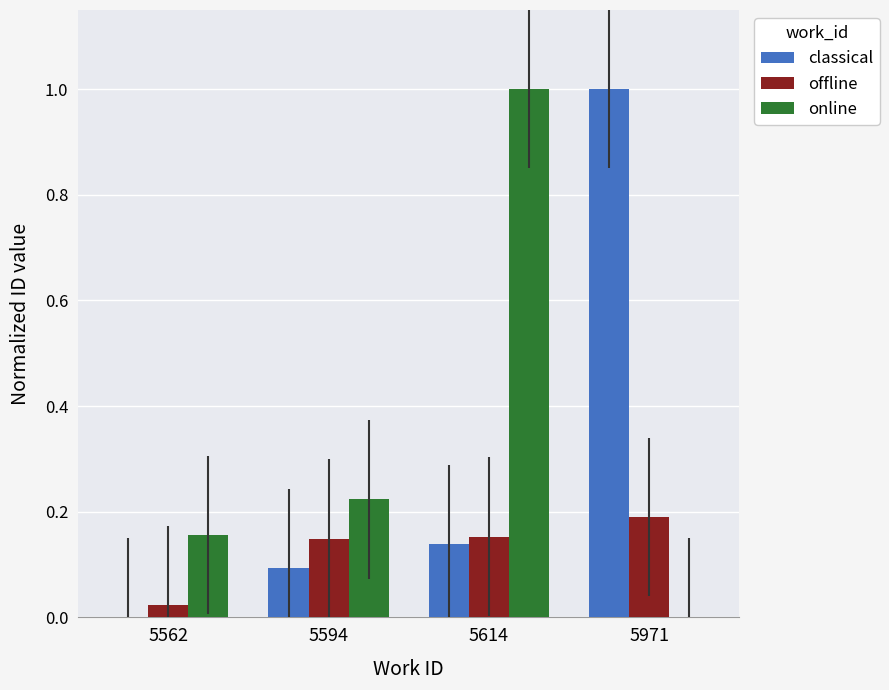

The value of offline at 5594 is 0.0. True or false?

False